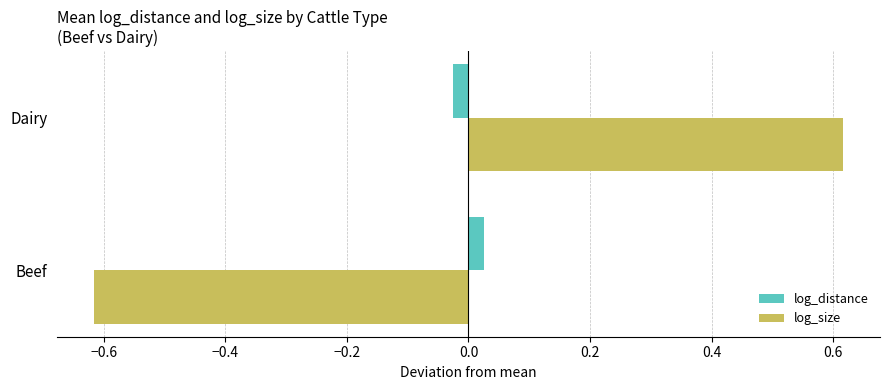

At how many categories does at least one series exceed 0?

2